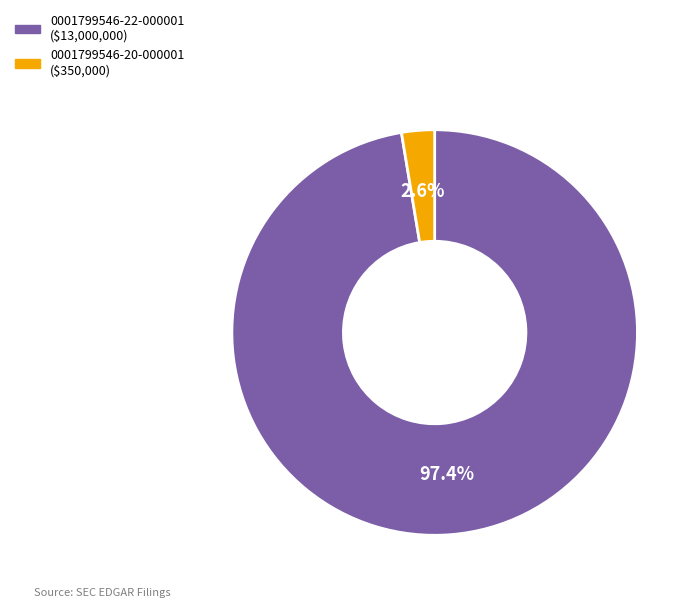

Count the number of slices in the pie.

2